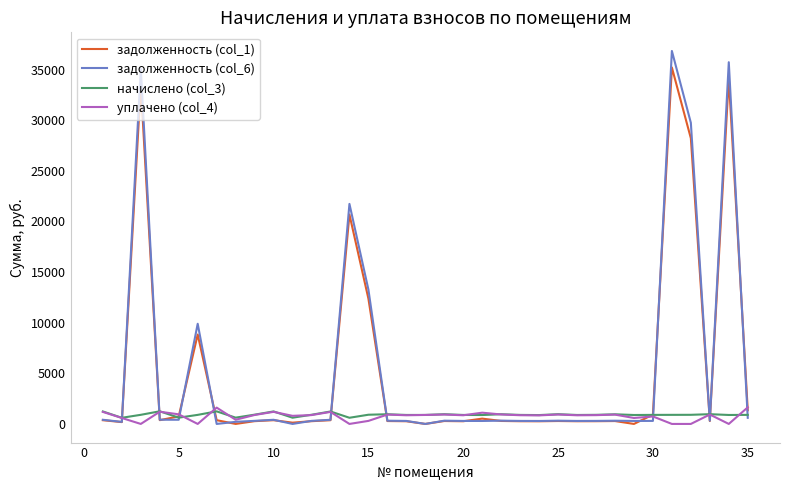

Which series has the largest range (max minus min)?

задолженность (col_6)